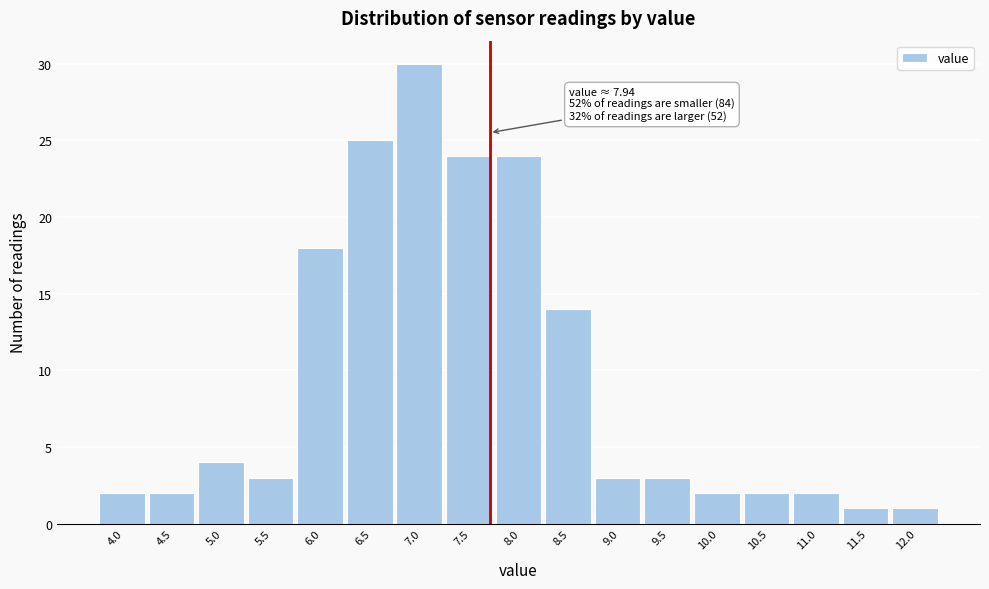

Reading right to left, transcribe all the data shown in this chart.

1	1	2	2	2	3	3	14	24	24	30	25	18	3	4	2	2